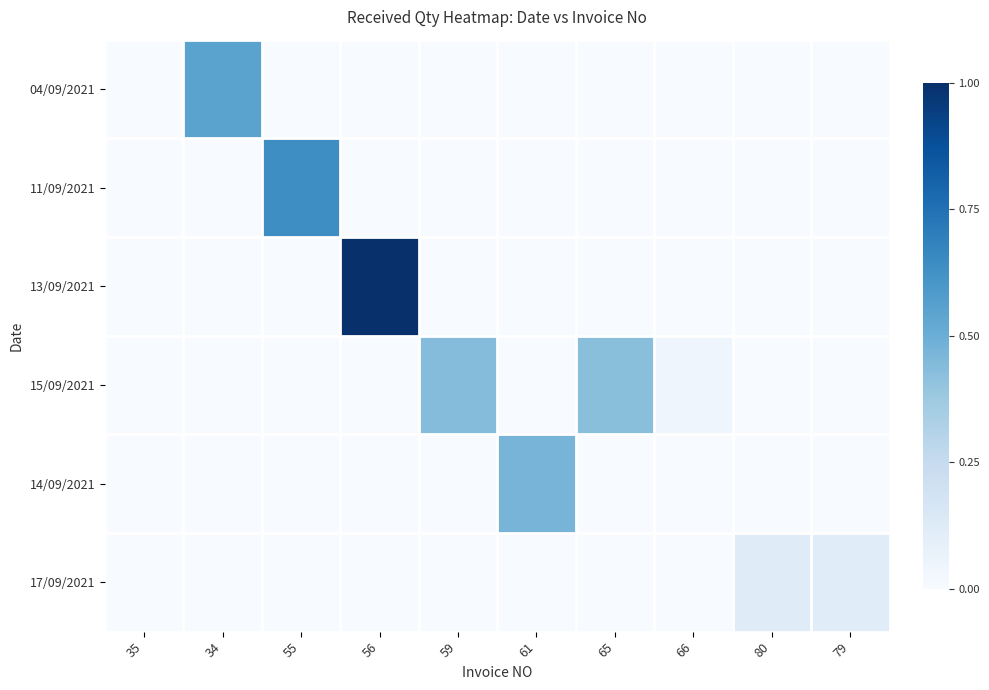

Reading right to left, list all the values displayed in this chart.

04/09/2021: 79=0.0	80=0.0	66=0.0	65=0.0	61=0.0	59=0.0	56=0.0	55=0.0	34=0.5	35=0.0
11/09/2021: 79=0.0	80=0.0	66=0.0	65=0.0	61=0.0	59=0.0	56=0.0	55=0.6	34=0.0	35=0.0
13/09/2021: 79=0.0	80=0.0	66=0.0	65=0.0	61=0.0	59=0.0	56=1.0	55=0.0	34=0.0	35=0.0
15/09/2021: 79=0.0	80=0.0	66=0.0	65=0.4	61=0.0	59=0.4	56=0.0	55=0.0	34=0.0	35=0.0
14/09/2021: 79=0.0	80=0.0	66=0.0	65=0.0	61=0.5	59=0.0	56=0.0	55=0.0	34=0.0	35=0.0
17/09/2021: 79=0.1	80=0.1	66=0.0	65=0.0	61=0.0	59=0.0	56=0.0	55=0.0	34=0.0	35=0.0